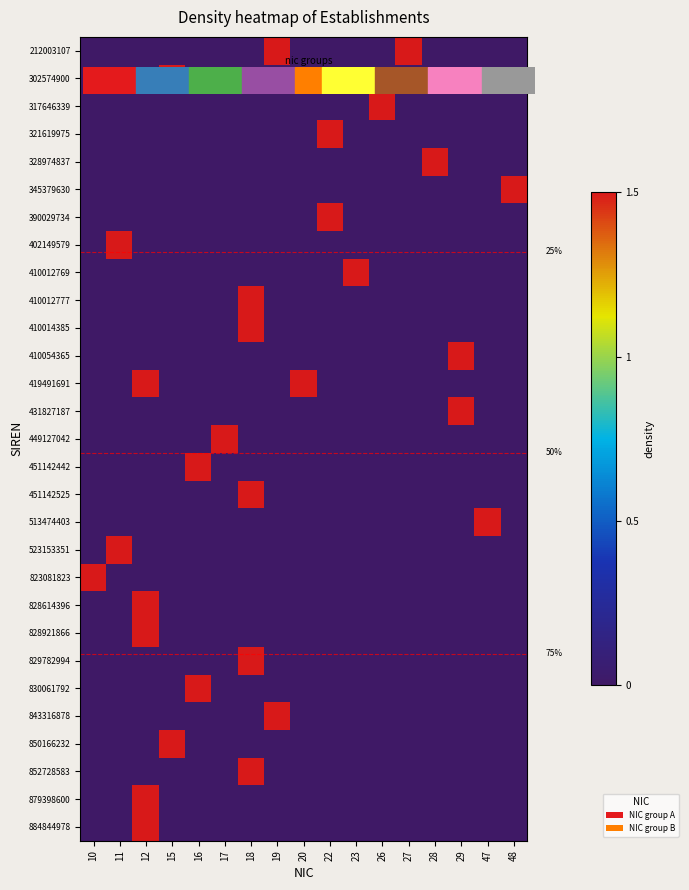

What is the difference between the maximum and minimum values in the 523153351 series?

1.5